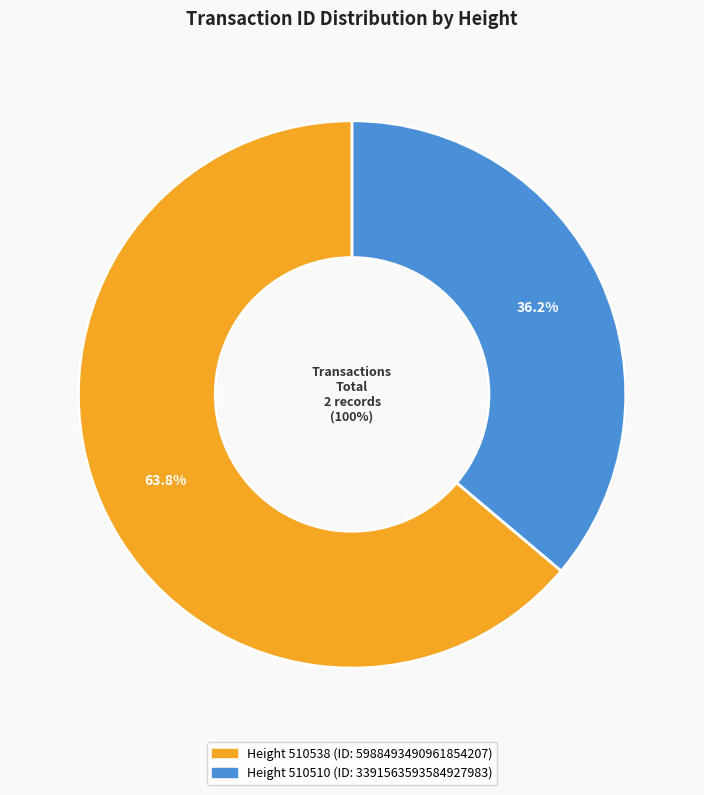

To the nearest percent, what is the difference between the largest and smallest slice percentages?

28%